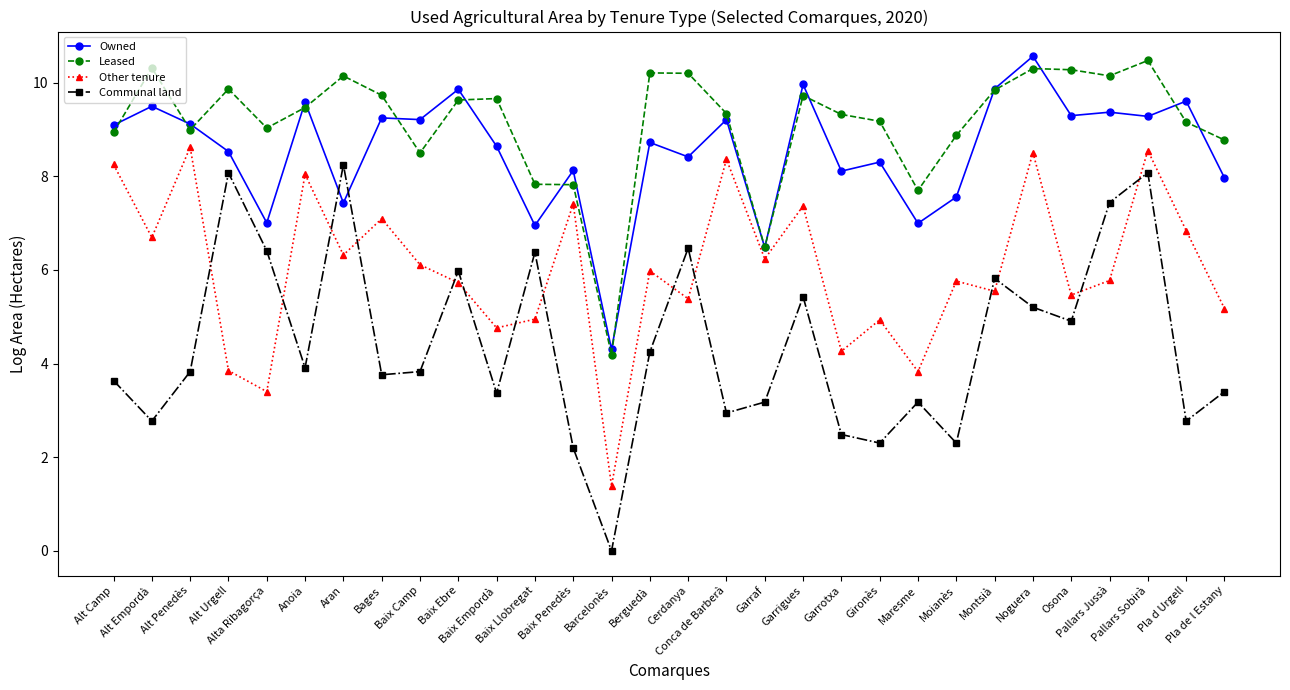

Rank the series at Osona from highest to lowest value.

Leased, Owned, Other tenure, Communal land